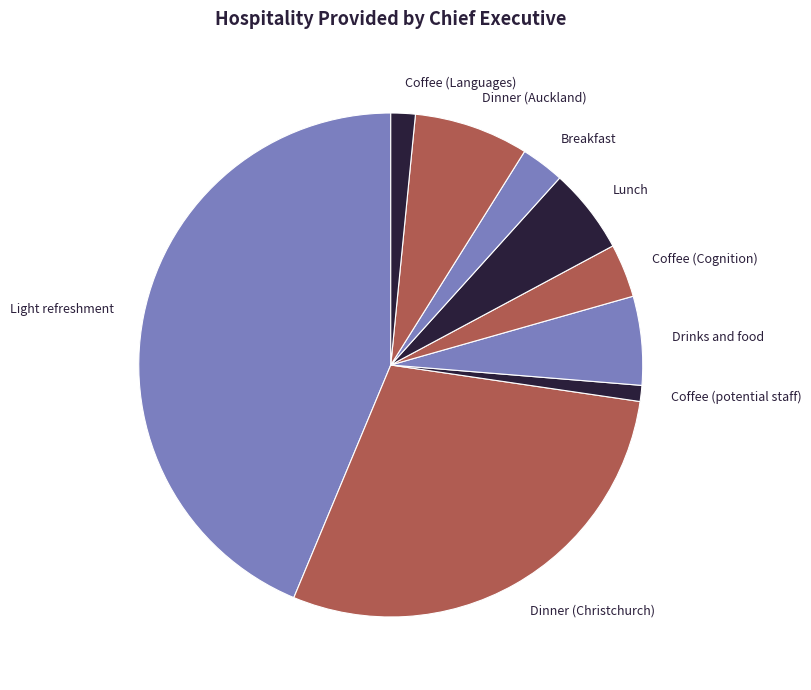

Is the sum of Coffee (Languages) and Coffee (potential staff) greater than half?

No